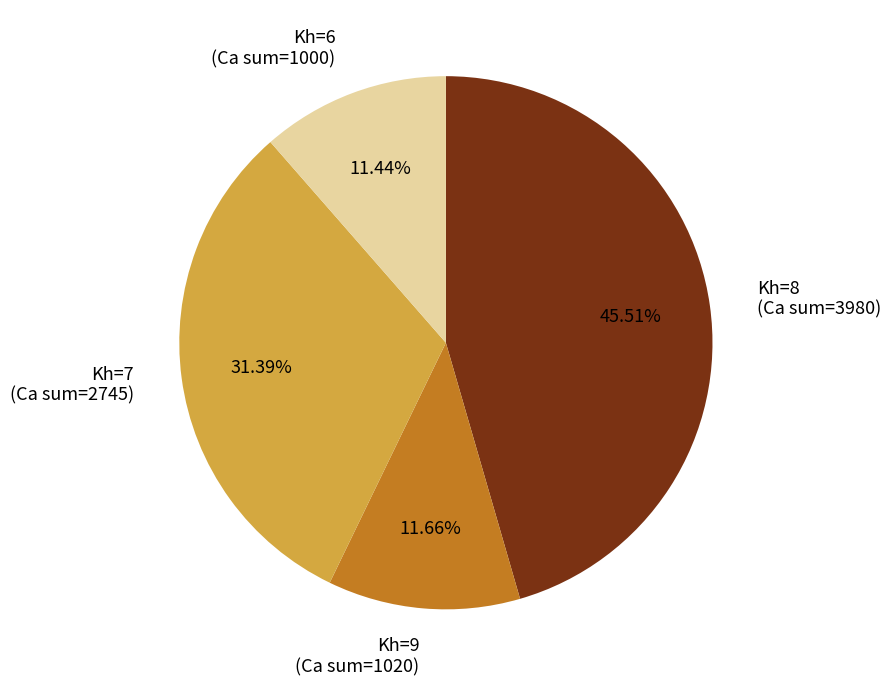

Combined, do Kh=6 (Ca sum=1000) and Kh=9 (Ca sum=1020) account for over 50%?

No